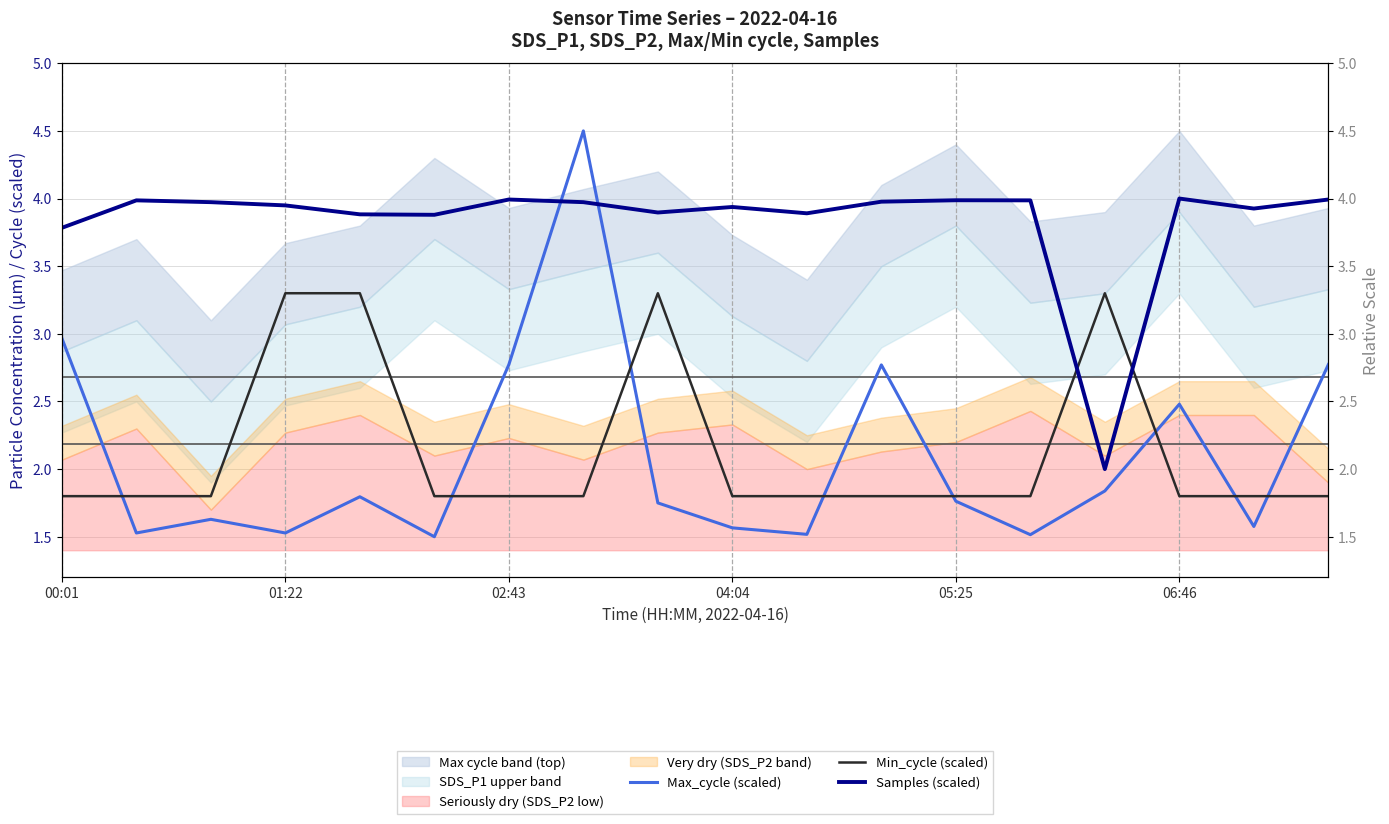

What position from the left is 16?

17